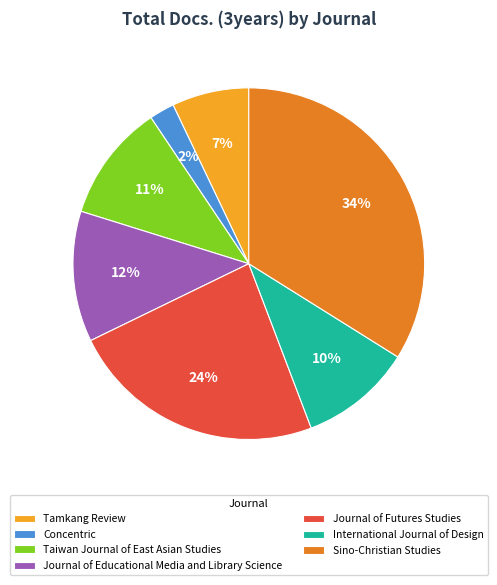

Which category has the smallest portion of the pie?

Concentric